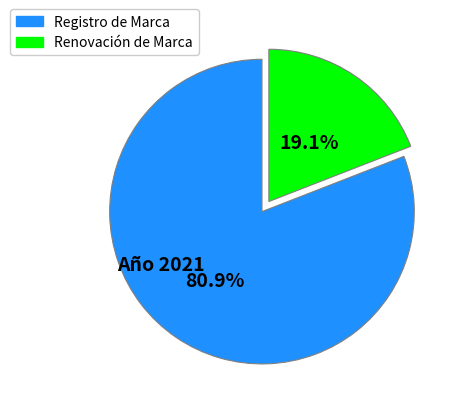

How many segments does this pie chart have?

2